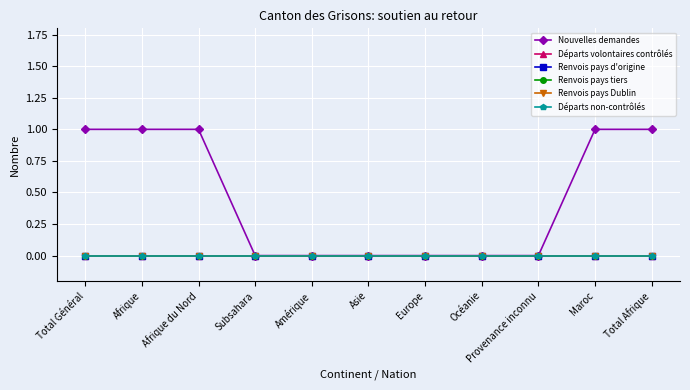

Is this an area chart (filled region under the line)?

No